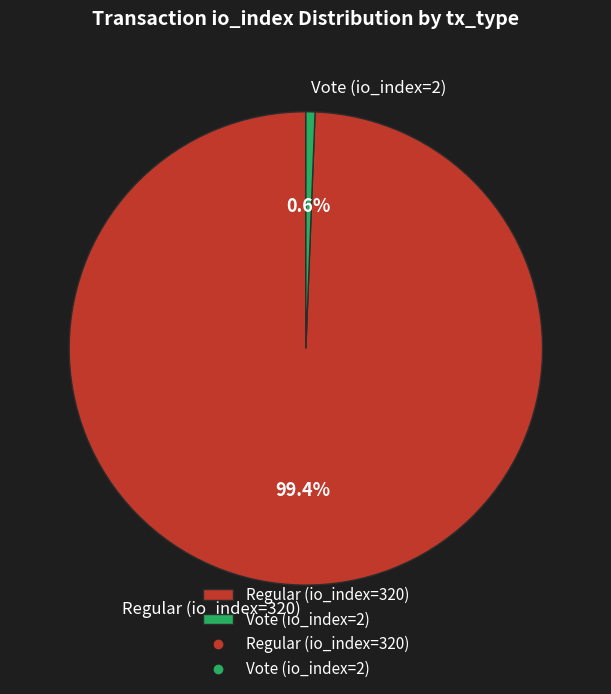

Rank the categories by value from highest to lowest.

Regular (io_index=320), Vote (io_index=2)